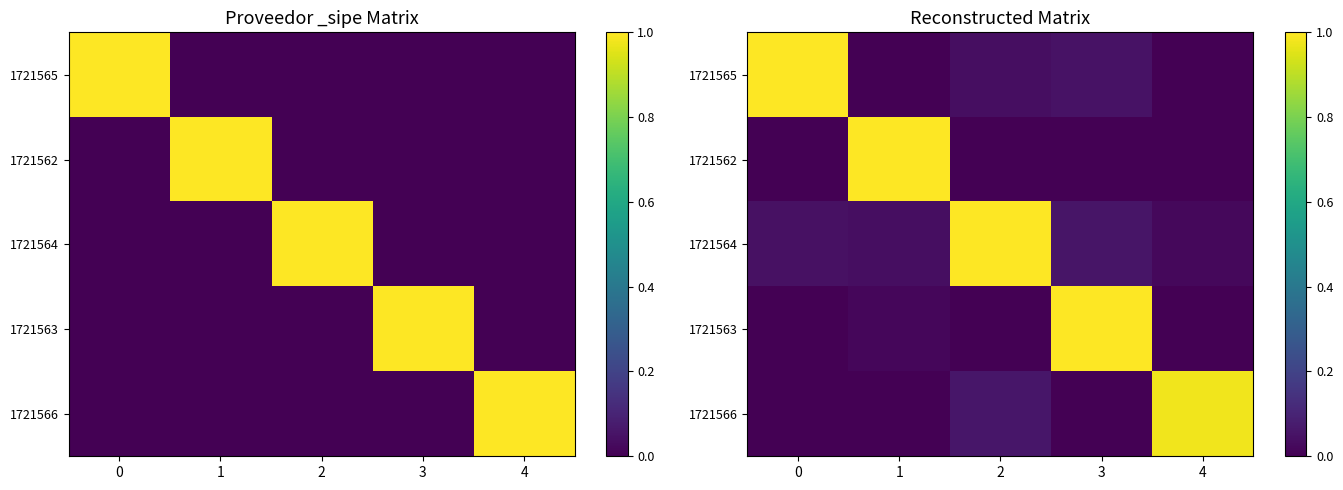

The value of 1721563 at 1 is 0.0. True or false?

True